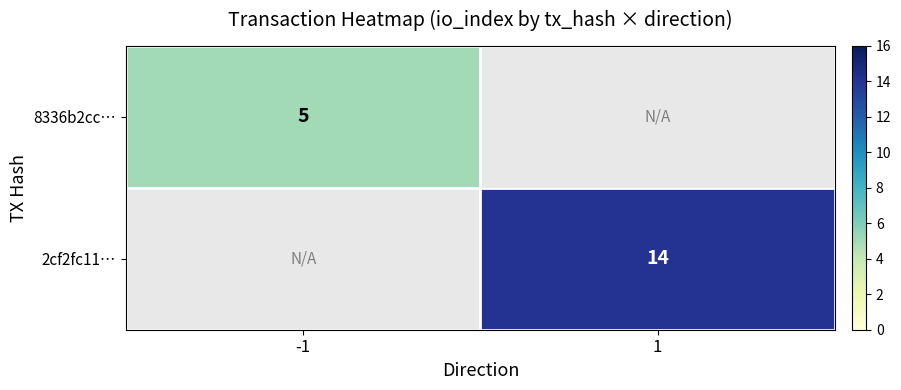

Is the value of 8336b2cc… at -1 greater than the value of 2cf2fc11… at 1?

No